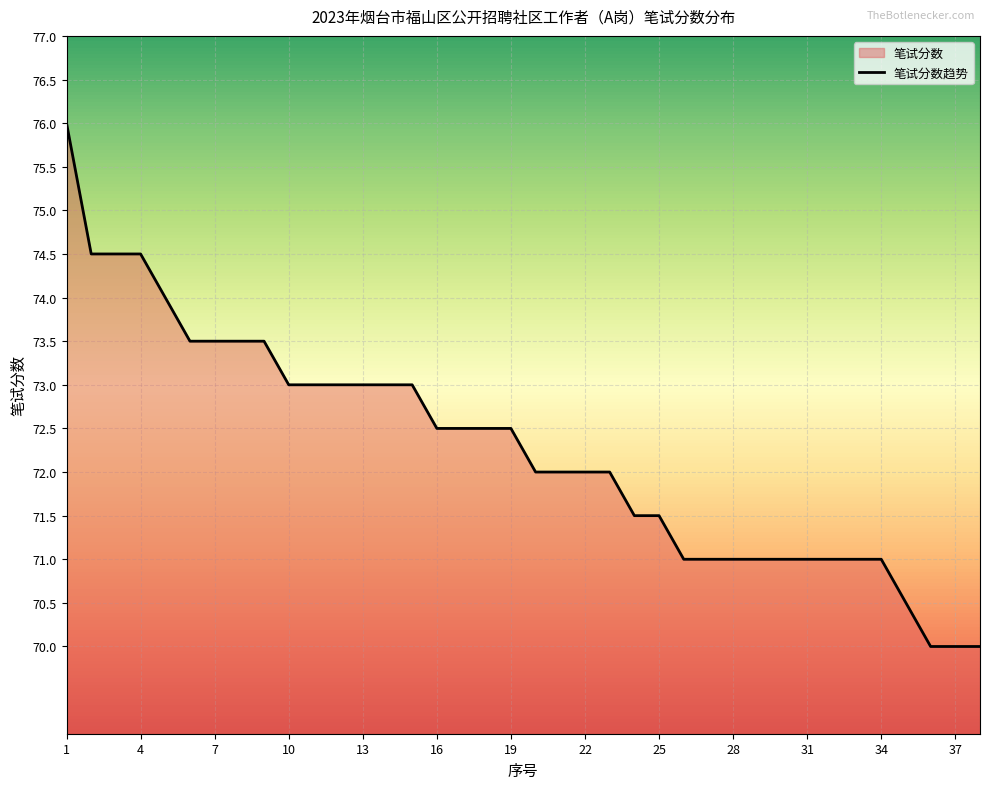

How many lines are shown in the chart?

1